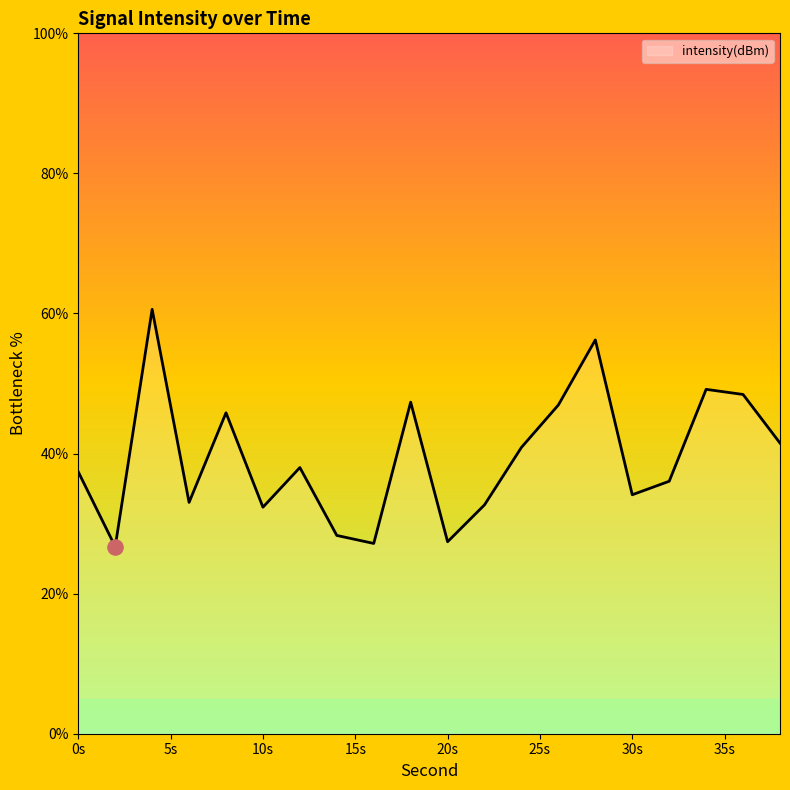

What is the maximum value shown in the chart?

60.6